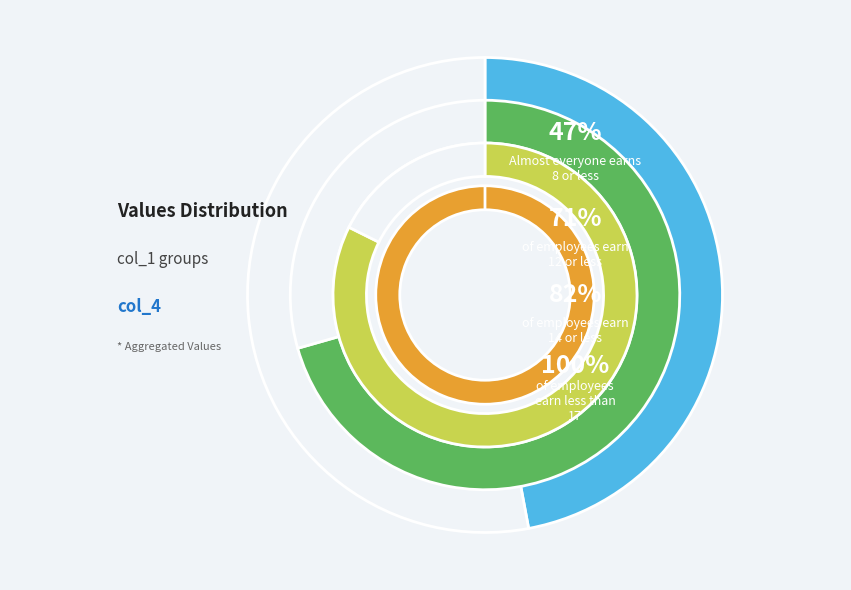

Is it true that 9 is 18% of the pie?

True